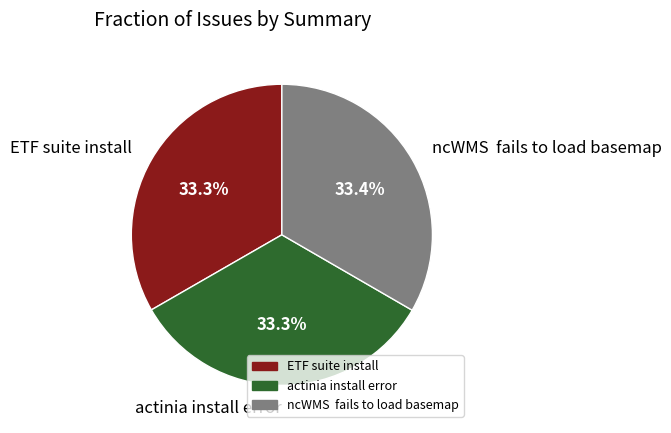

What percentage is the ETF suite install slice, to the nearest percent?

33%